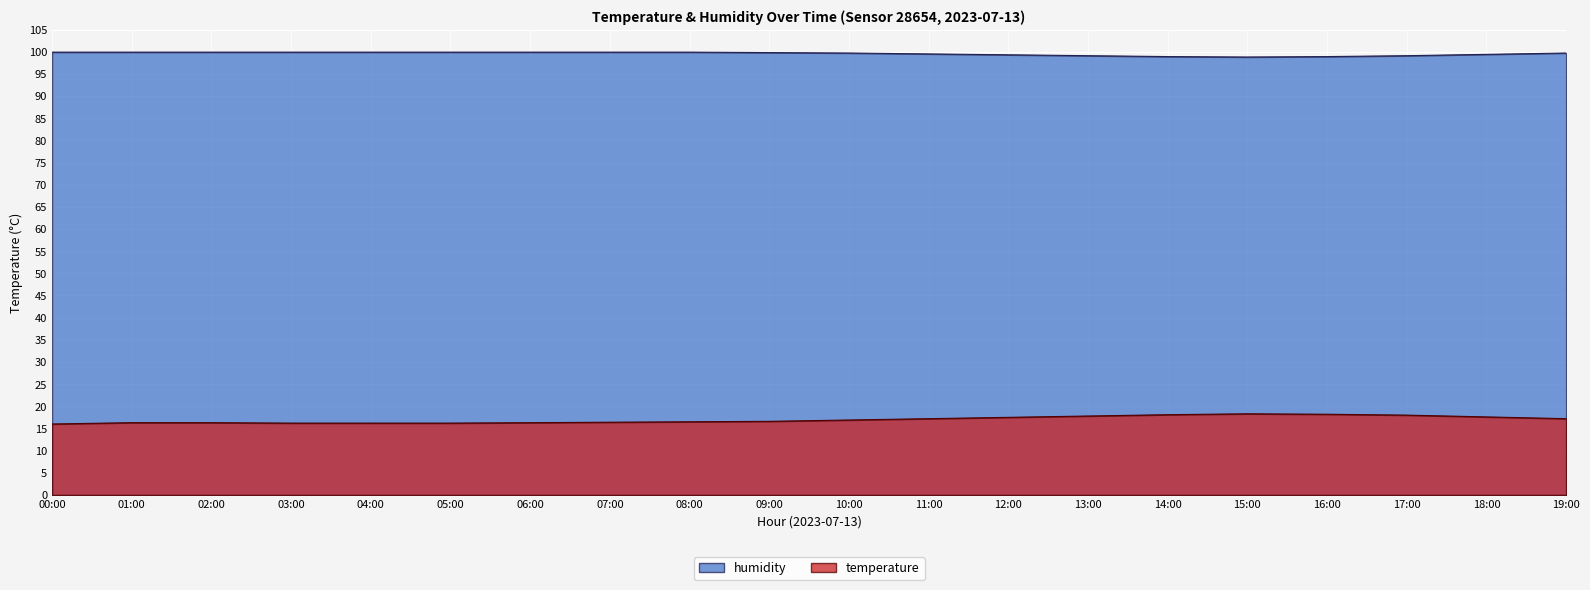

How many lines are shown in the chart?

2